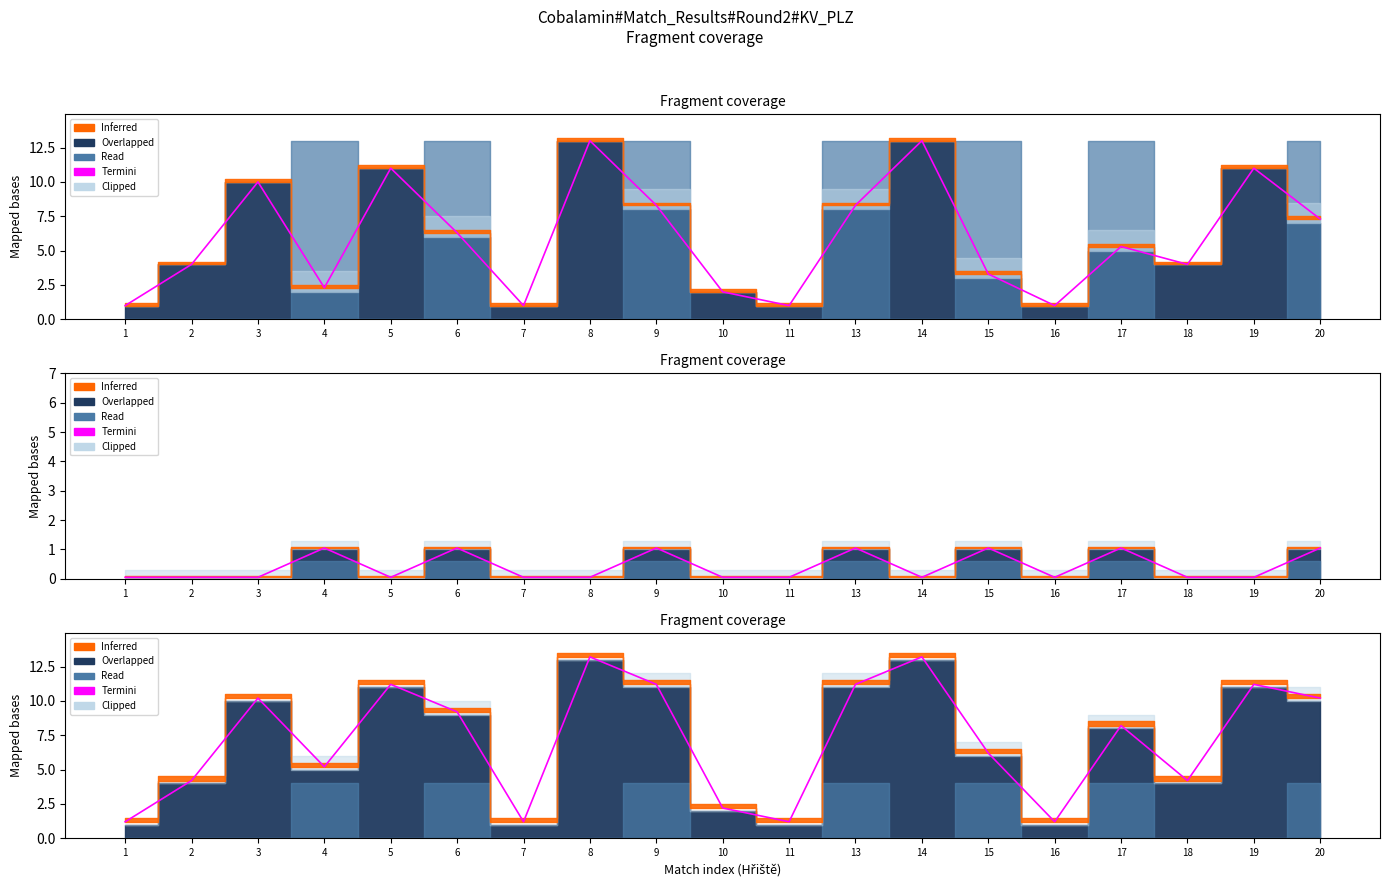

True or false: the data shows 16.5 at 20.

False